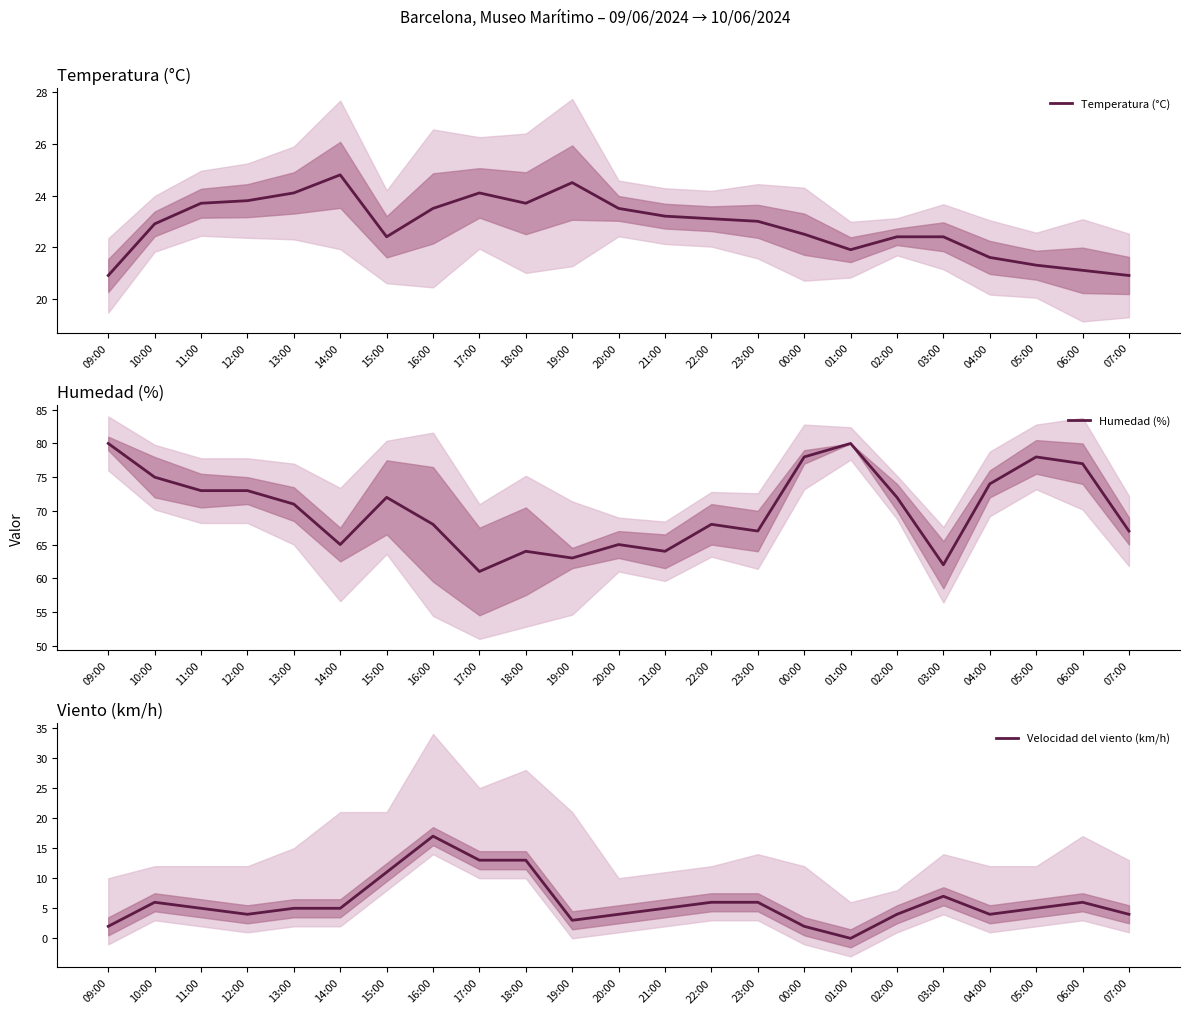

Reading left to right, what are all the values shown in this chart?

Temperatura (°C): 09:00=20.9	10:00=22.9	11:00=23.7	12:00=23.8	13:00=24.1	14:00=24.8	15:00=22.4	16:00=23.5	17:00=24.1	18:00=23.7	19:00=24.5	20:00=23.5	21:00=23.2	22:00=23.1	23:00=23.0	00:00=22.5	01:00=21.9	02:00=22.4	03:00=22.4	04:00=21.6	05:00=21.3	06:00=21.1	07:00=20.9
Humedad (%): 09:00=80.0	10:00=75.0	11:00=73.0	12:00=73.0	13:00=71.0	14:00=65.0	15:00=72.0	16:00=68.0	17:00=61.0	18:00=64.0	19:00=63.0	20:00=65.0	21:00=64.0	22:00=68.0	23:00=67.0	00:00=78.0	01:00=80.0	02:00=72.0	03:00=62.0	04:00=74.0	05:00=78.0	06:00=77.0	07:00=67.0
Velocidad del viento (km/h): 09:00=2.0	10:00=6.0	11:00=5.0	12:00=4.0	13:00=5.0	14:00=5.0	15:00=11.0	16:00=17.0	17:00=13.0	18:00=13.0	19:00=3.0	20:00=4.0	21:00=5.0	22:00=6.0	23:00=6.0	00:00=2.0	01:00=0.0	02:00=4.0	03:00=7.0	04:00=4.0	05:00=5.0	06:00=6.0	07:00=4.0